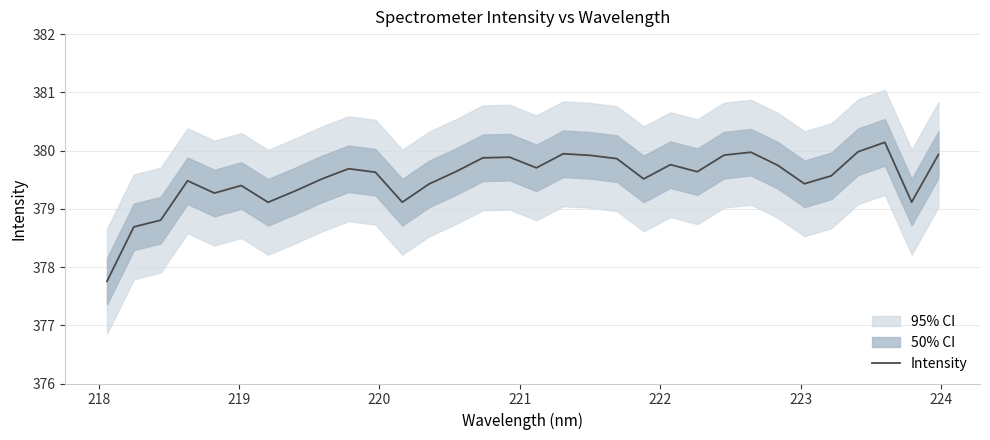

Does the chart have visible grid lines?

Yes